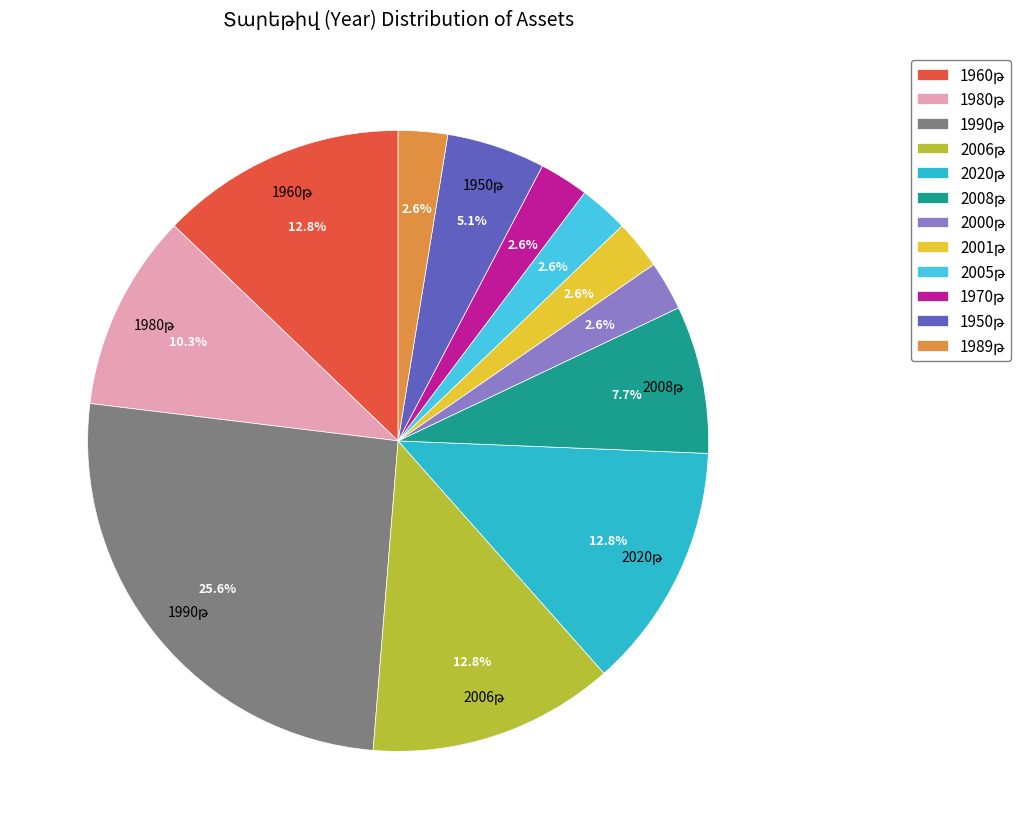

To the nearest percent, what is the difference between the largest and smallest slice percentages?

23%